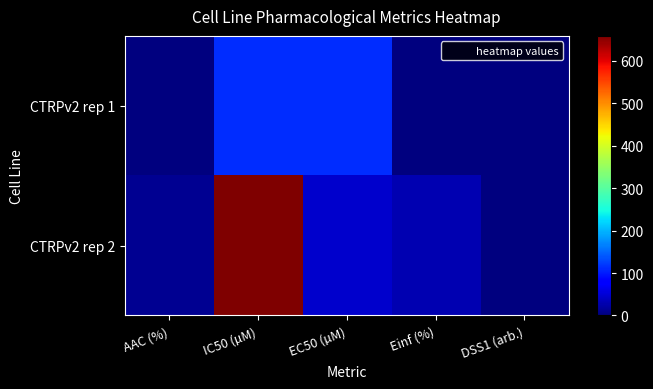

At how many categories does at least one series exceed 439?

1